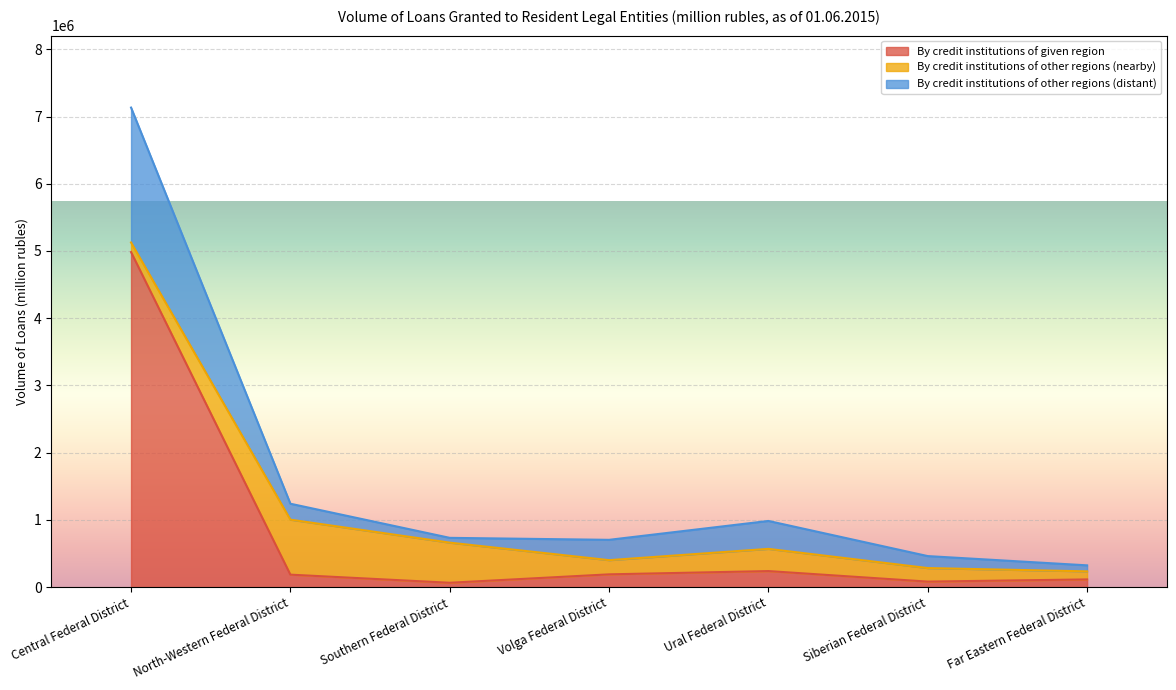

What is the greatest value displayed?

7133189